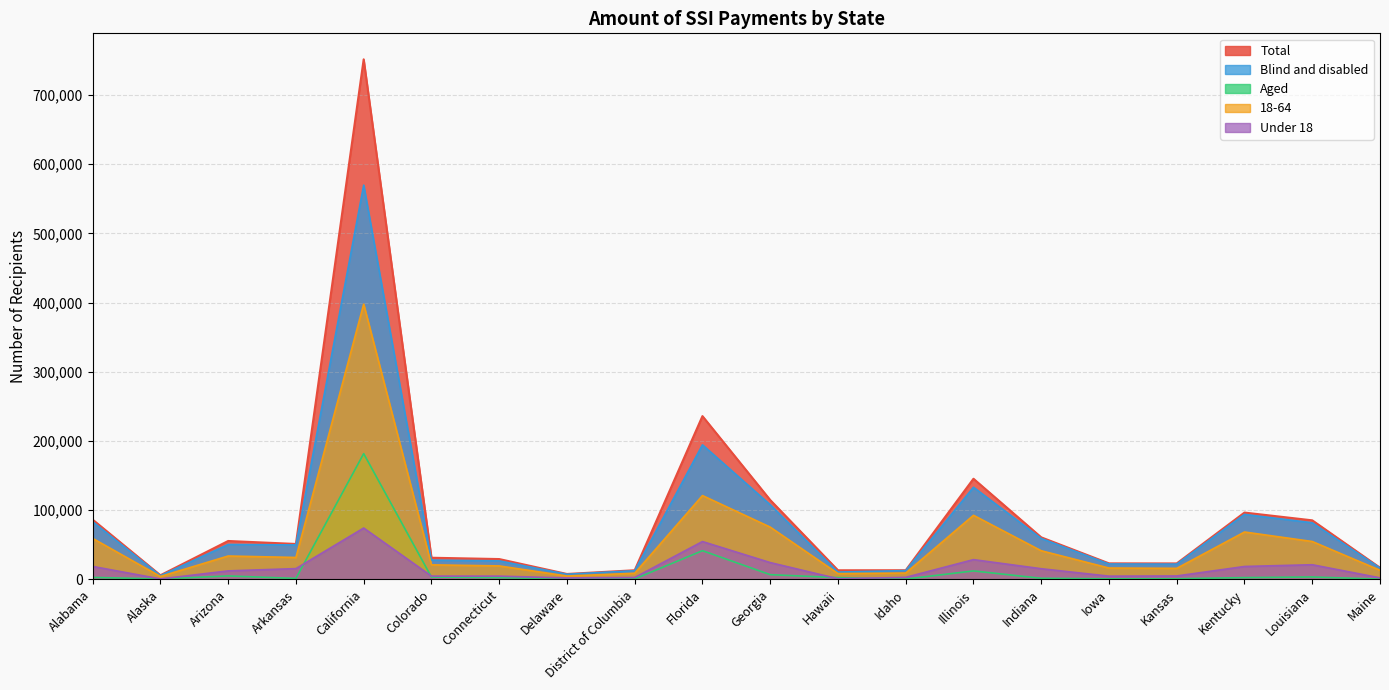

Reading right to left, list all the values displayed in this chart.

Total: Maine=16901	Louisiana=85359	Kentucky=96580	Kansas=23097	Iowa=23189	Indiana=60787	Illinois=145461	Idaho=13269	Hawaii=13197	Georgia=114736	Florida=235961	District of Columbia=13248	Delaware=7860	Connecticut=29421	Colorado=31319	California=751465	Arkansas=51236	Arizona=55526	Alaska=6008	Alabama=86378
Aged: Maine=455	Louisiana=3517	Kentucky=2626	Kansas=965	Iowa=890	Indiana=1607	Illinois=12281	Idaho=510	Hawaii=2608	Georgia=6859	Florida=41522	District of Columbia=677	Delaware=409	Connecticut=2603	Colorado=3399	California=181746	Arkansas=1430	Arizona=5031	Alaska=636	Alabama=2936
Blind and disabled: Maine=16446	Louisiana=81842	Kentucky=93954	Kansas=22132	Iowa=22298	Indiana=59180	Illinois=133180	Idaho=12760	Hawaii=10589	Georgia=107877	Florida=194439	District of Columbia=12570	Delaware=7451	Connecticut=26818	Colorado=27920	California=569718	Arkansas=49805	Arizona=50494	Alaska=5372	Alabama=83442
Under 18: Maine=2296	Louisiana=21219	Kentucky=18694	Kansas=5000	Iowa=4718	Indiana=15454	Illinois=28589	Idaho=3003	Hawaii=979	Georgia=24325	Florida=54719	District of Columbia=2763	Delaware=2136	Connecticut=4731	Colorado=4774	California=74250	Arkansas=15612	Arizona=12324	Alaska=705	Alabama=18789
18-64: Maine=13214	Louisiana=54779	Kentucky=68504	Kansas=15988	Iowa=16449	Indiana=41420	Illinois=92644	Idaho=9192	Hawaii=8428	Georgia=75579	Florida=121176	District of Columbia=8899	Delaware=4881	Connecticut=19507	Colorado=21055	California=397782	Arkansas=31702	Arizona=33819	Alaska=4233	Alabama=59297